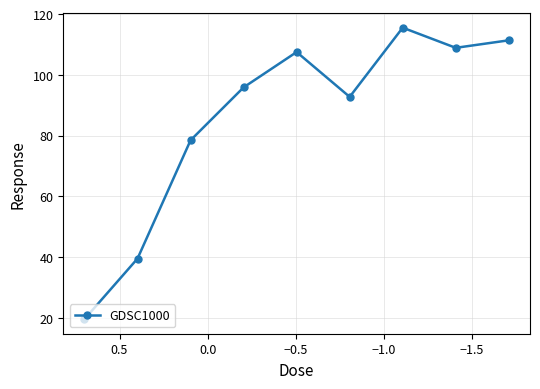

The value at 7 is 66.6. True or false?

False